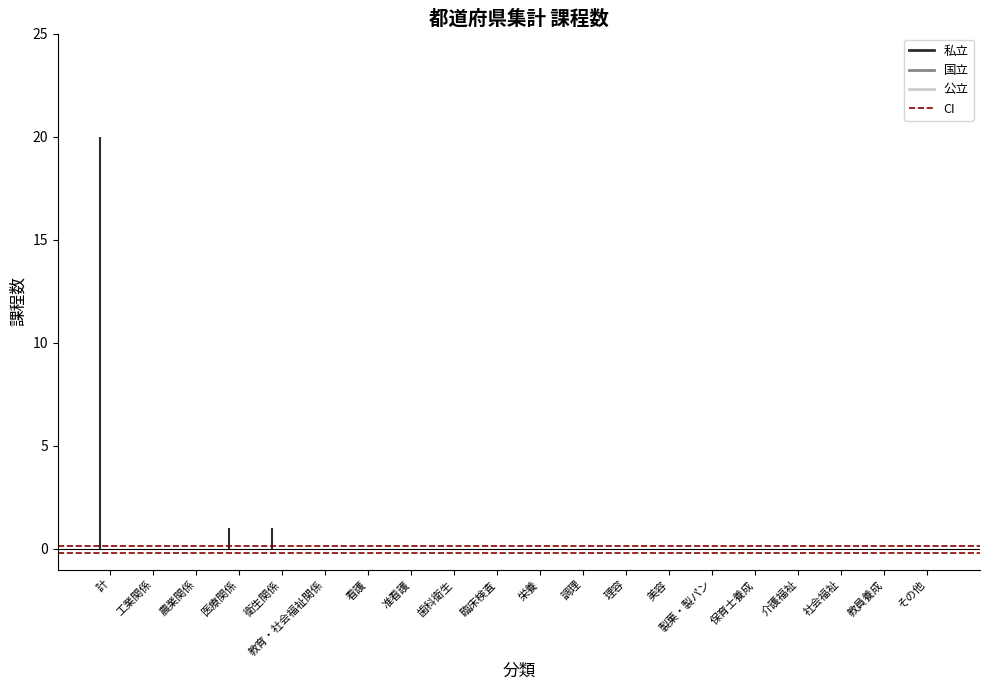

What is the sum of the CI - values at 工業関係 and 計?

-0.4